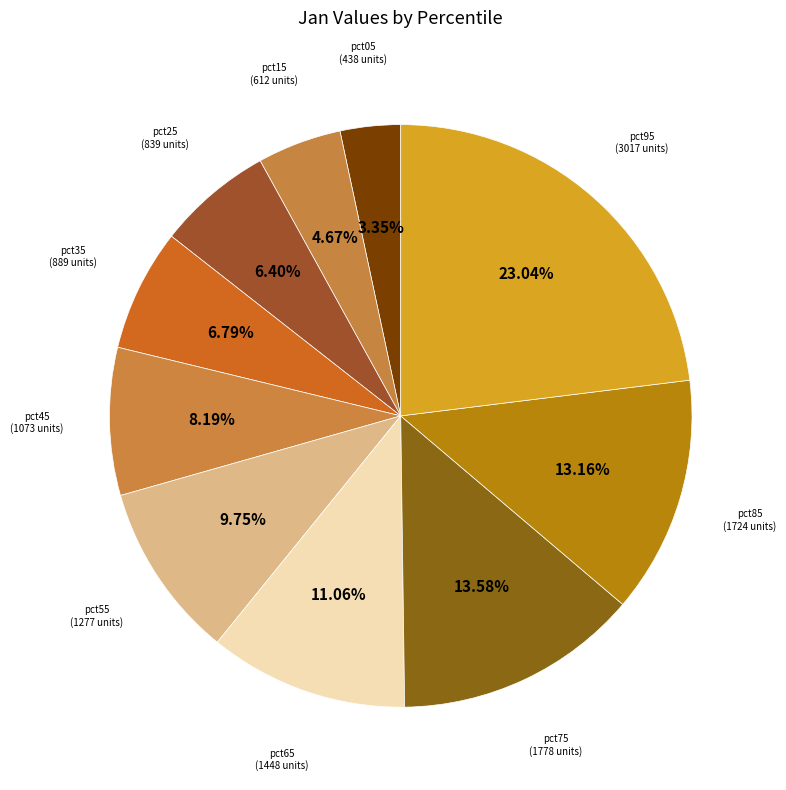

Is there a majority slice in this chart?

No